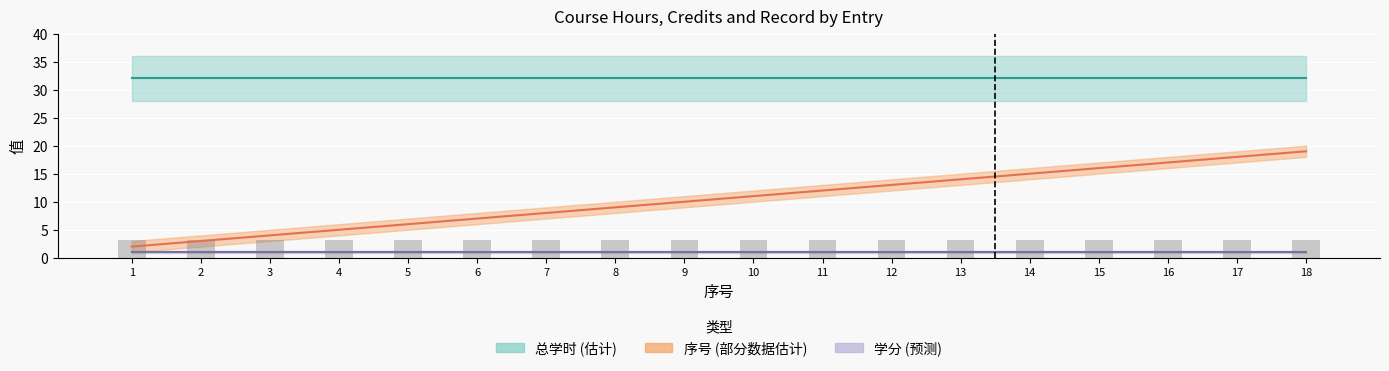

Is it true that 学分 equals 1.4 at 11?

False